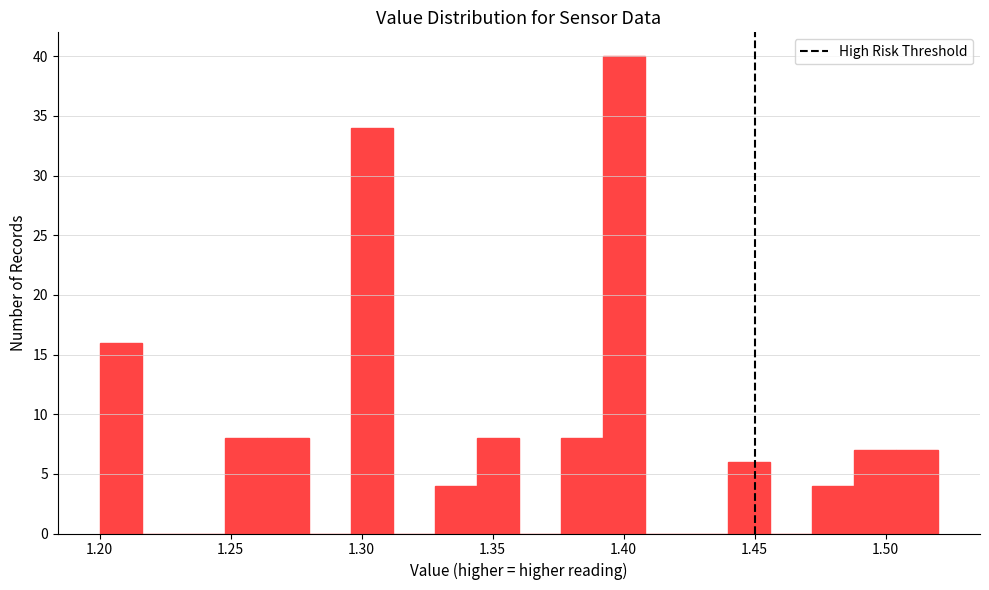

Around what value on the x-axis is the tallest bar? Give the approximate position of its centre, as read against the axis.

1.400